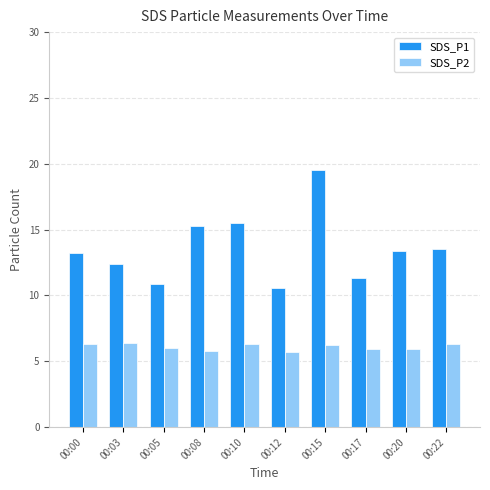

Which series has the largest total across all categories?

SDS_P1